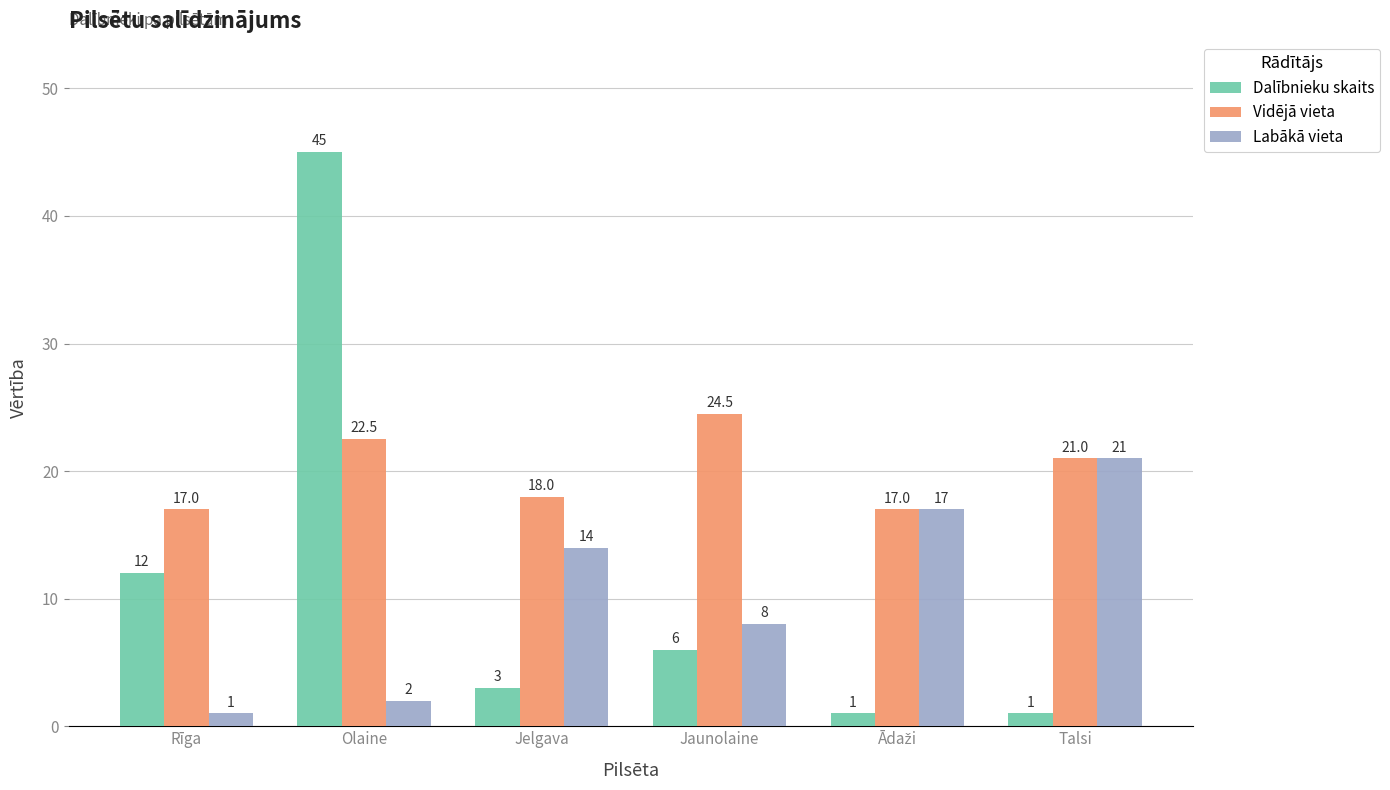

What is the label of the 3rd bar from the right?

Jaunolaine